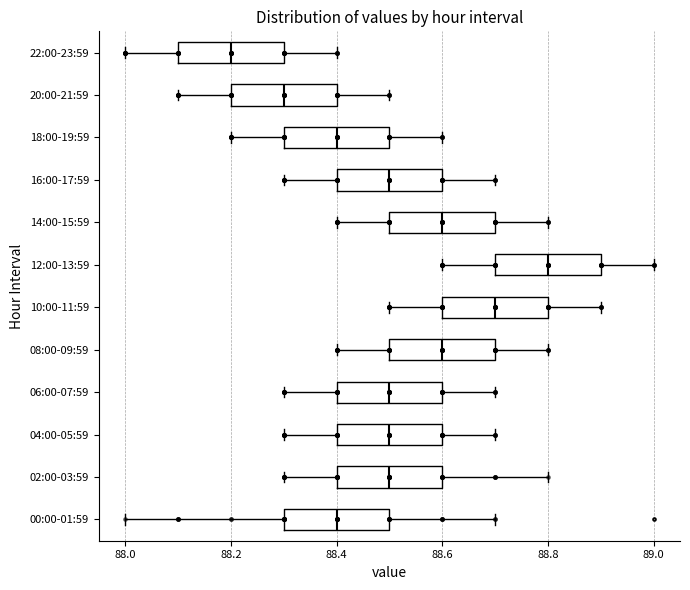

Reading bottom to top, transcribe this box plot: for each box, give where its median line is, the range the box spans, and where its two whiskers end, as read against the x-axis. The values are not printed on the chart, so give them approximately, as read against the axis.

00:00-01:59: median 88.4, box 88.3 to 88.5, whiskers 88.0 to 88.7
02:00-03:59: median 88.5, box 88.4 to 88.6, whiskers 88.3 to 88.8
04:00-05:59: median 88.5, box 88.4 to 88.6, whiskers 88.3 to 88.7
06:00-07:59: median 88.5, box 88.4 to 88.6, whiskers 88.3 to 88.7
08:00-09:59: median 88.6, box 88.5 to 88.7, whiskers 88.4 to 88.8
10:00-11:59: median 88.7, box 88.6 to 88.8, whiskers 88.5 to 88.9
12:00-13:59: median 88.8, box 88.7 to 88.9, whiskers 88.6 to 89.0
14:00-15:59: median 88.6, box 88.5 to 88.7, whiskers 88.4 to 88.8
16:00-17:59: median 88.5, box 88.4 to 88.6, whiskers 88.3 to 88.7
18:00-19:59: median 88.4, box 88.3 to 88.5, whiskers 88.2 to 88.6
20:00-21:59: median 88.3, box 88.2 to 88.4, whiskers 88.1 to 88.5
22:00-23:59: median 88.2, box 88.1 to 88.3, whiskers 88.0 to 88.4